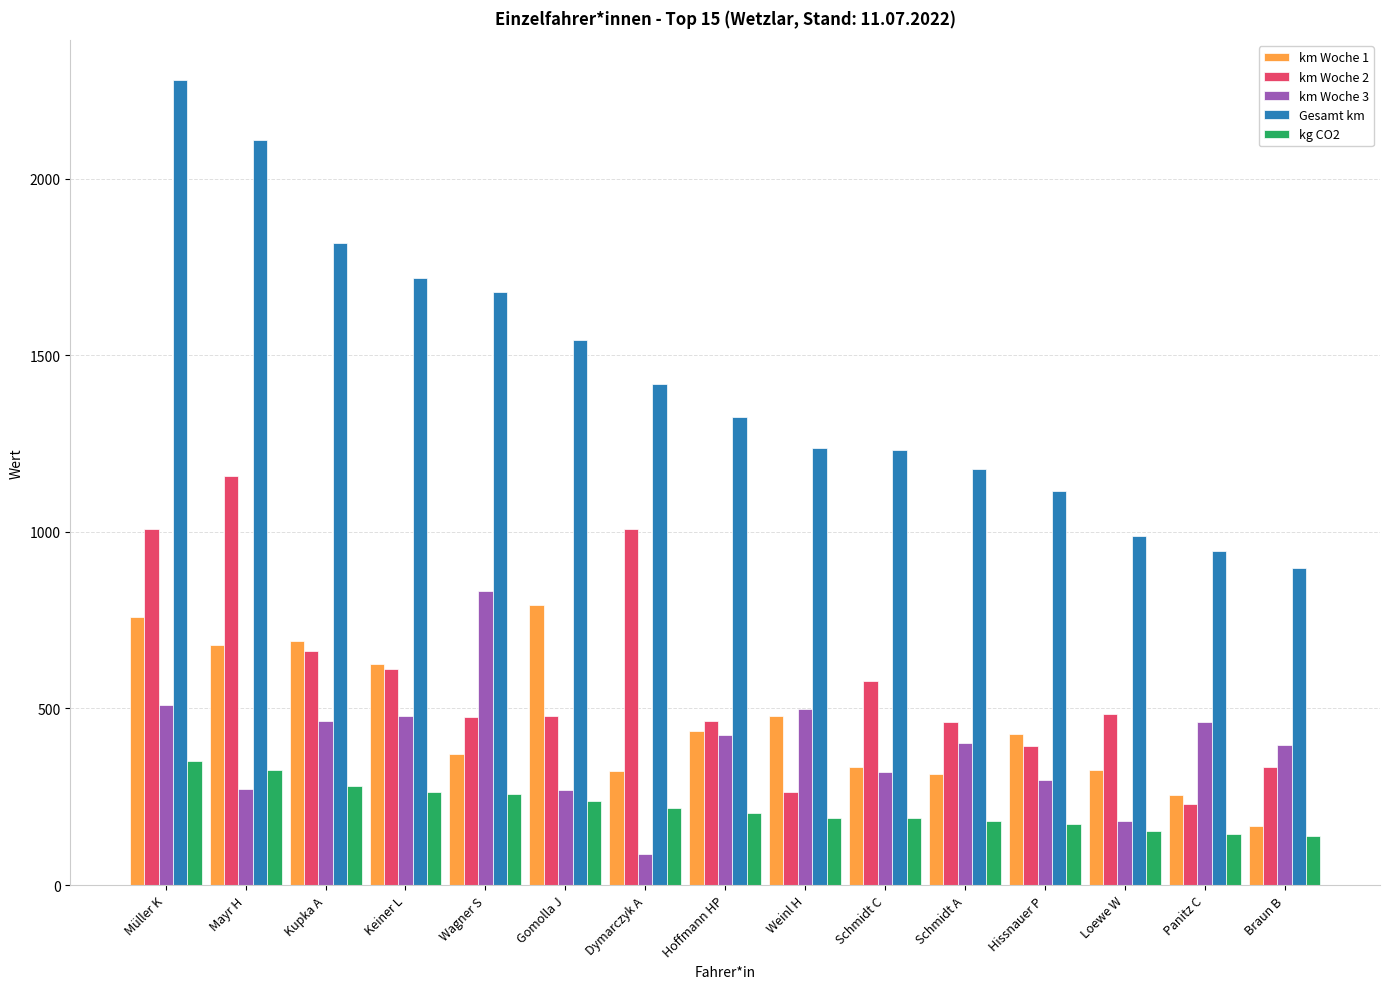

How many bars are there in each group?

5